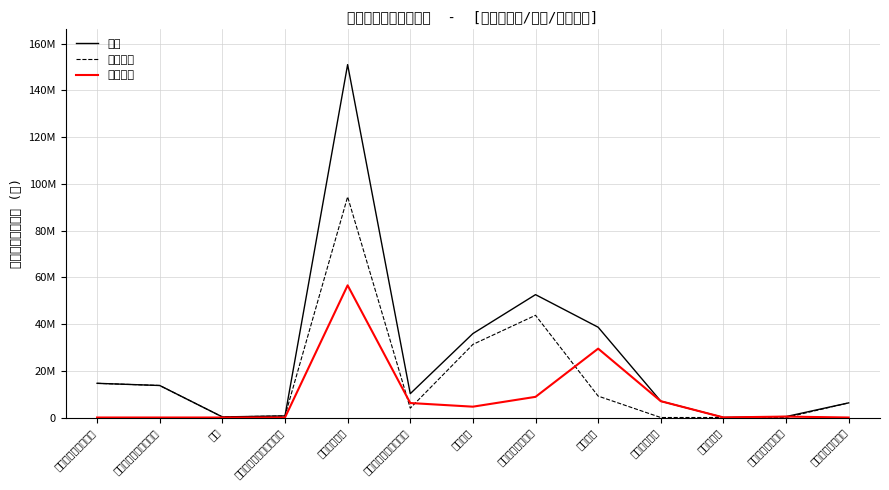

Which series has the largest range (max minus min)?

合计